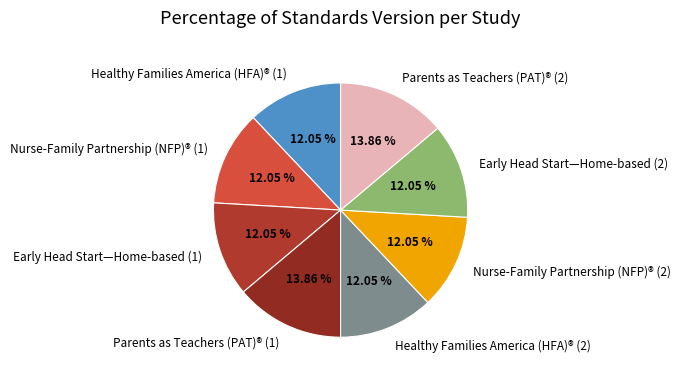

Between Parents as Teachers (PAT)® (1) and Nurse-Family Partnership (NFP)® (2), which is larger?

Parents as Teachers (PAT)® (1)